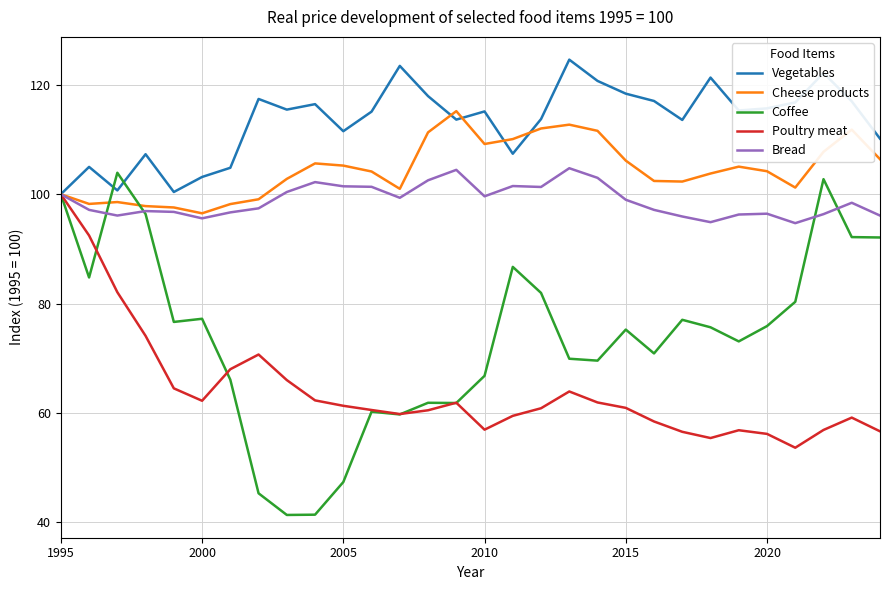

Which series has the largest total across all categories?

Vegetables